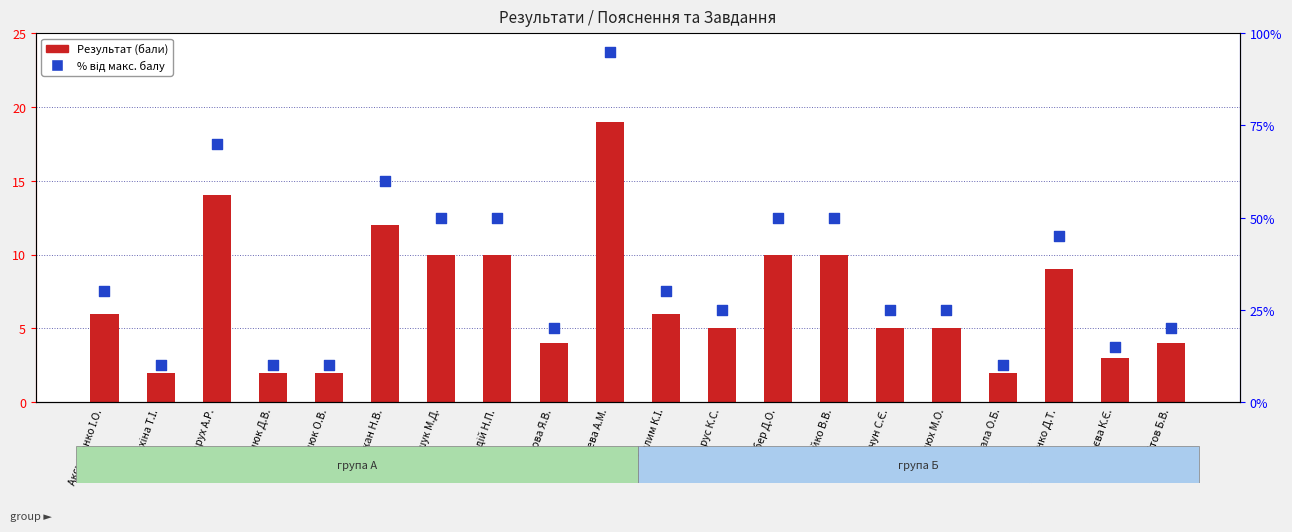

Is the value of Результат at Бойко В.В. greater than the value of % від макс. балу at Вахітов Б.В.?

No